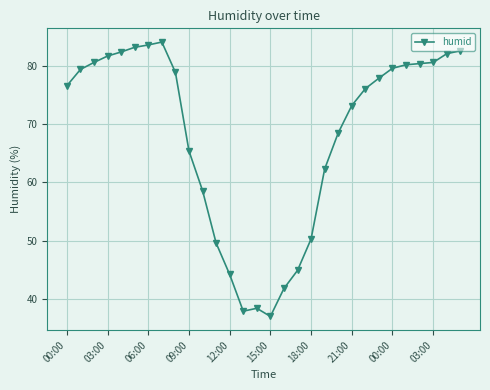

What is the minimum value shown in the chart?

37.0